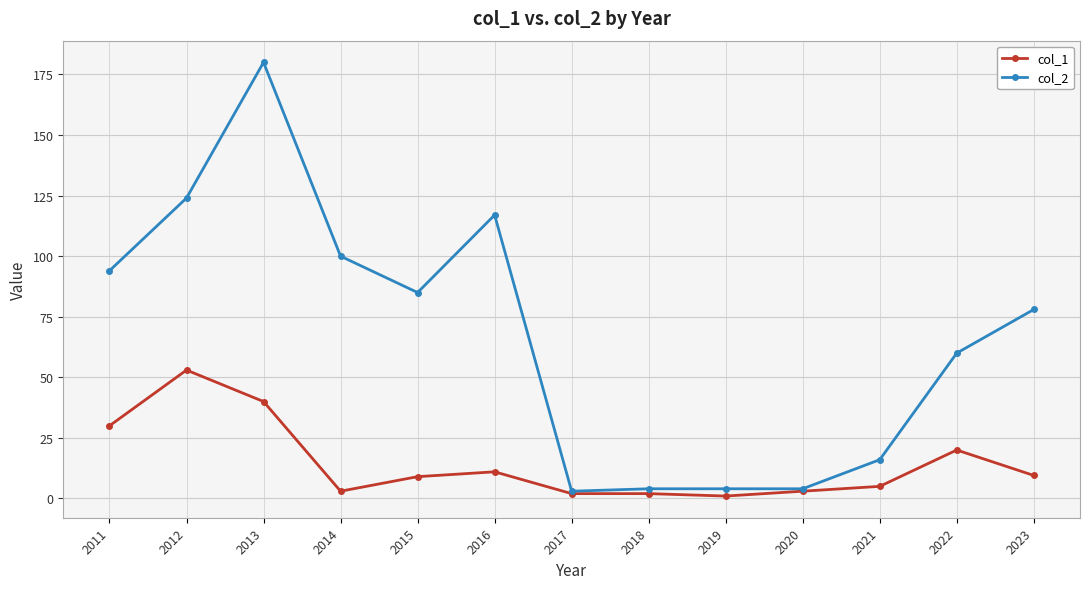

Which series has the largest total across all categories?

col_2